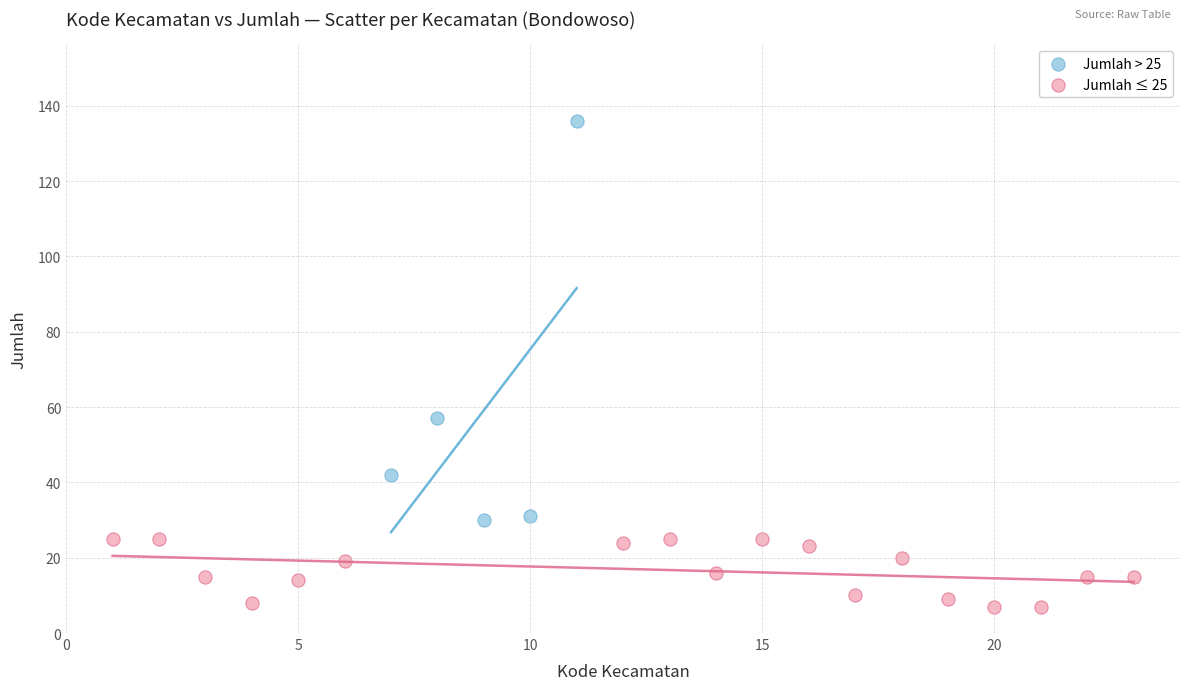

Which series reaches the minimum Y coordinate?

Jumlah ≤ 25